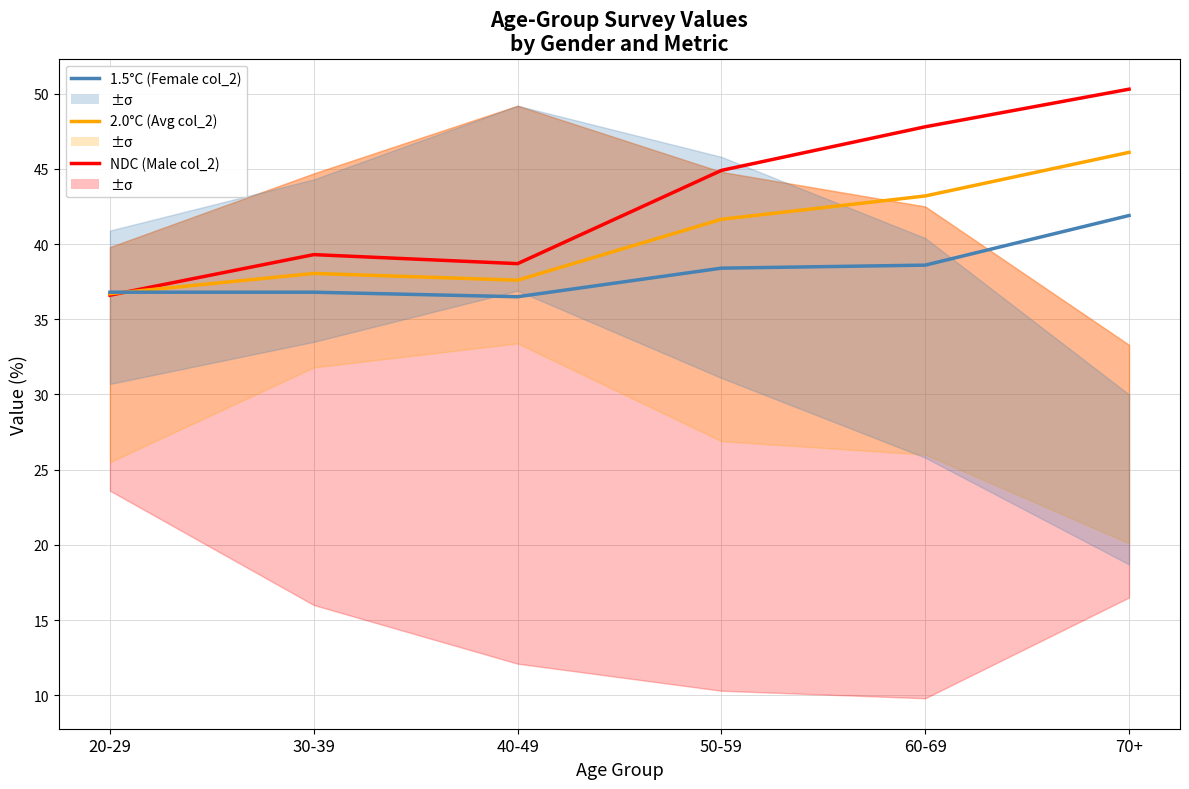

What is the difference between the second highest and minimum values in the 2.0°C series?

6.5